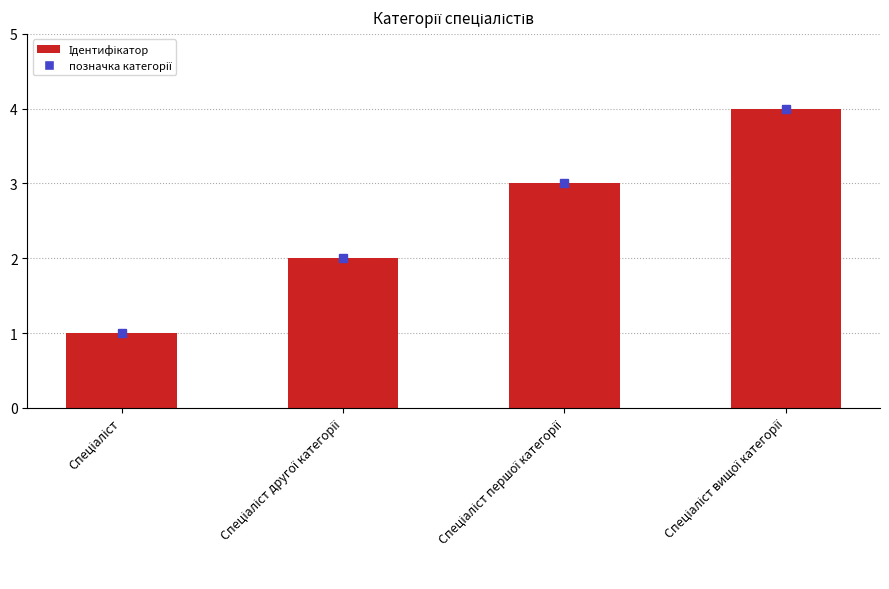

What is the smallest value displayed?

1